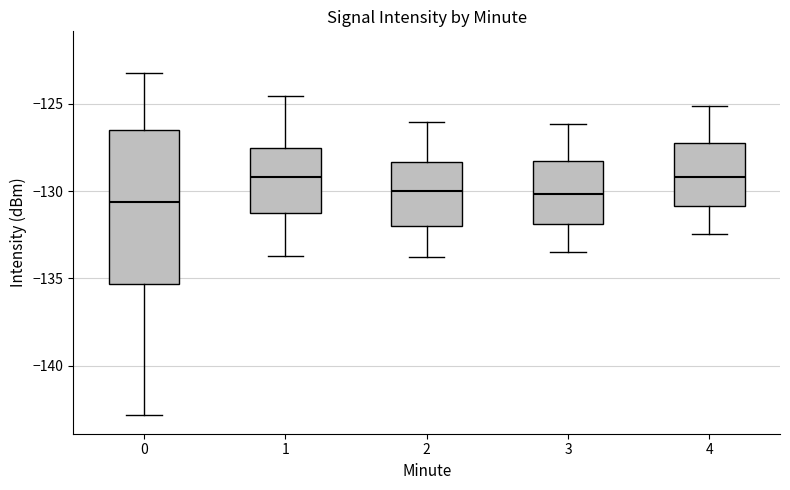

Reading left to right, read every box against the y-axis: the position of its median line, the range the box covers, and the ends of its whiskers. The values are not printed on the chart, so give them approximately, as read against the axis.

0: median -130.5, box -135.5 to -126.5, whiskers -143.0 to -123.0
1: median -129.0, box -131.0 to -127.5, whiskers -133.5 to -124.5
2: median -130.0, box -132.0 to -128.5, whiskers -134.0 to -126.0
3: median -130.0, box -132.0 to -128.5, whiskers -133.5 to -126.0
4: median -129.0, box -131.0 to -127.5, whiskers -132.5 to -125.0